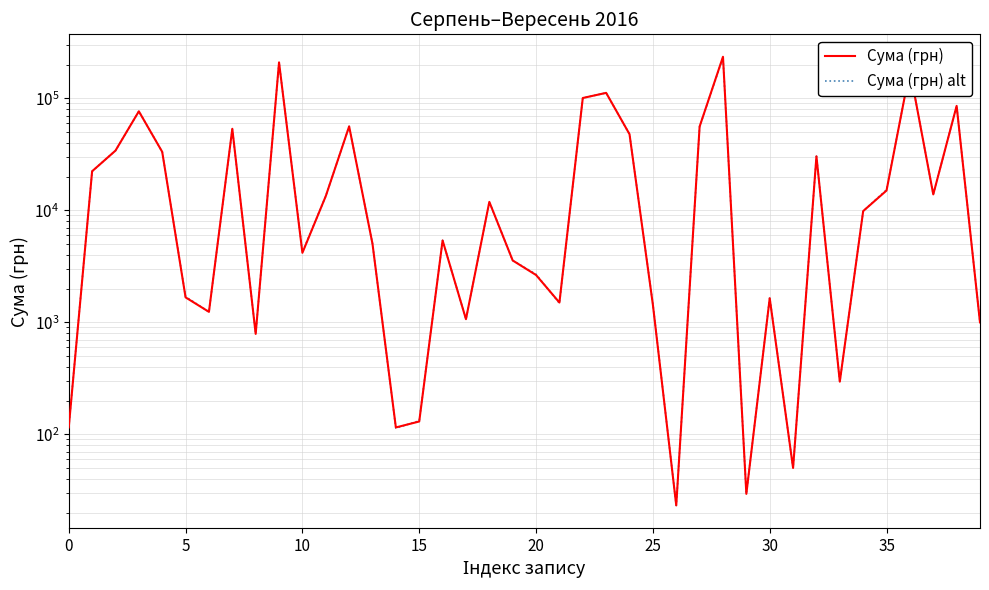

What is the highest value of the Сума (грн) series?

235124.7